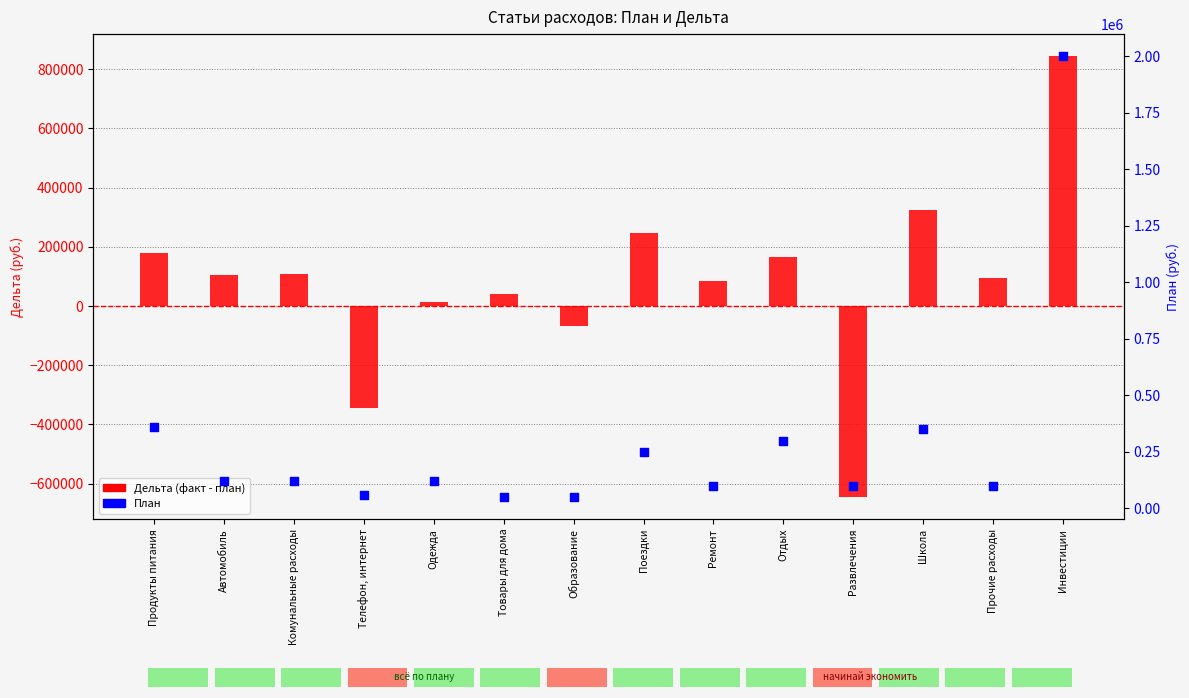

What is the total value across all series at Инвестиции?

2844000